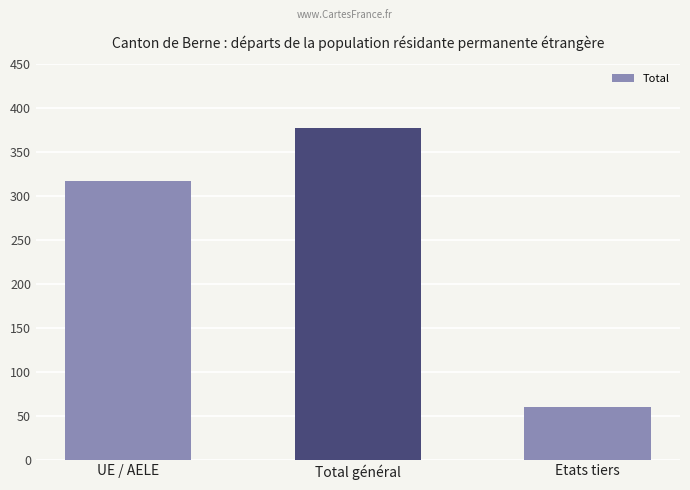

Which label corresponds to the largest value in the chart?

Total général